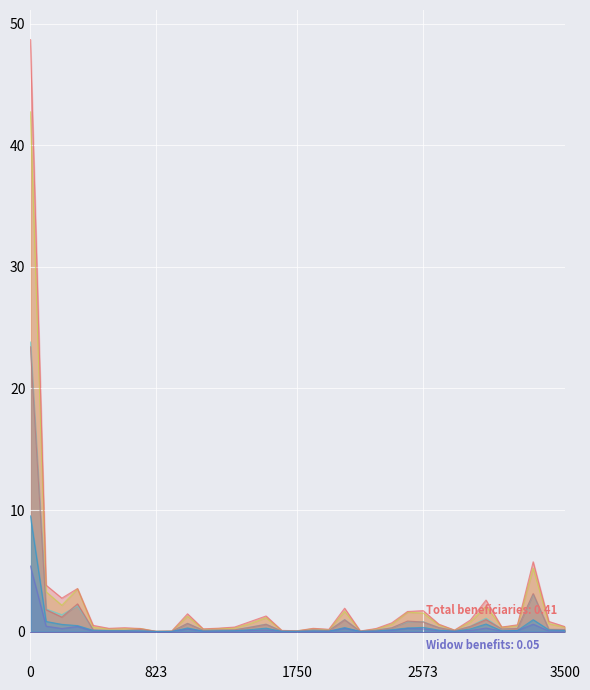

True or false: Total monthly benefits and Total beneficiaries intersect in this chart.

True